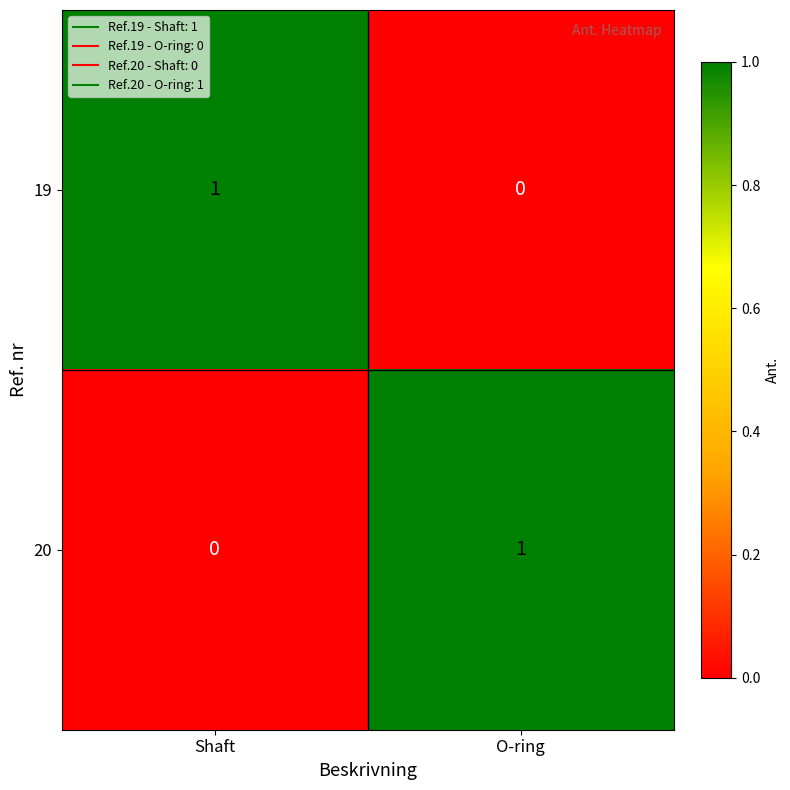

At Shaft, list the series in order from largest to smallest.

19, 20